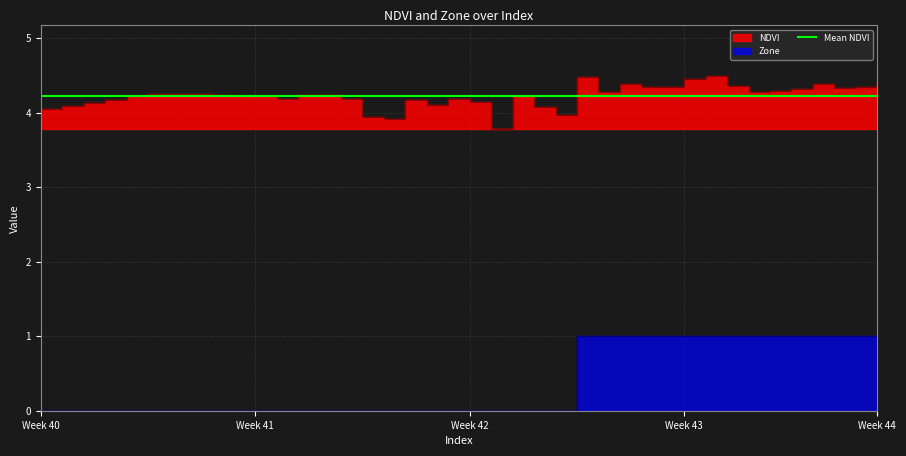

True or false: NDVI and Zone cross at least once.

False